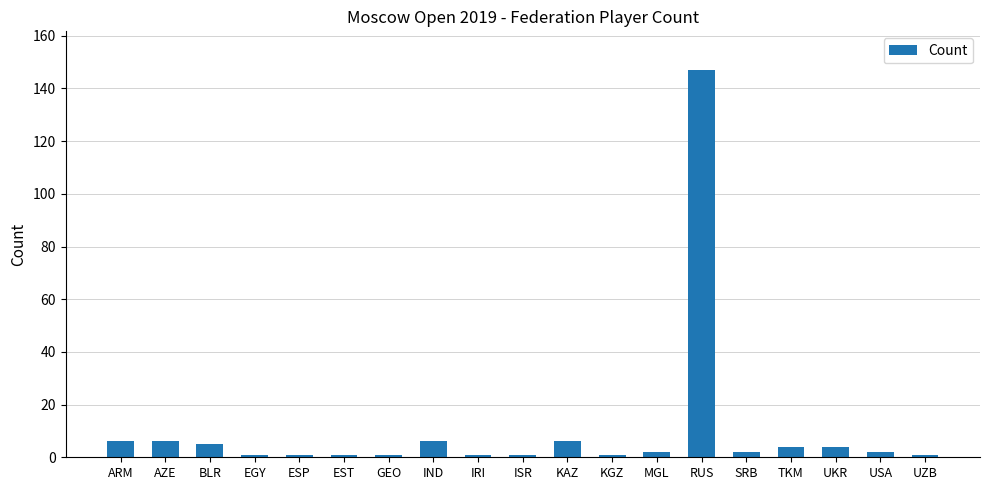

What is the difference between the maximum and minimum values?

146